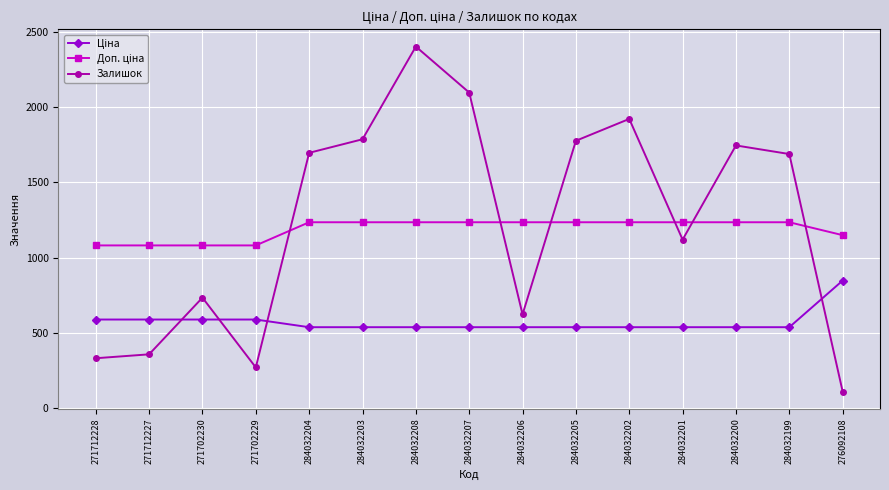

What is the difference between the highest and lowest values at 284032208?

1862.0